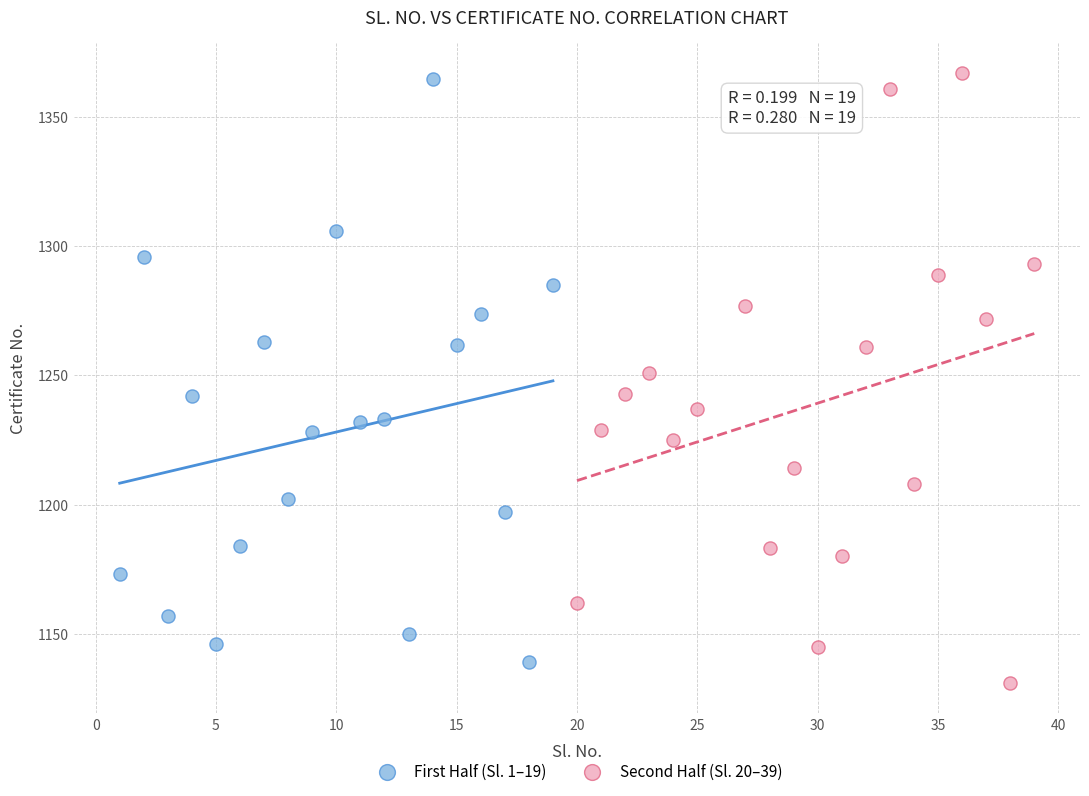

Which series has the widest spread of Y values?

Second Half (Sl. 20–39)